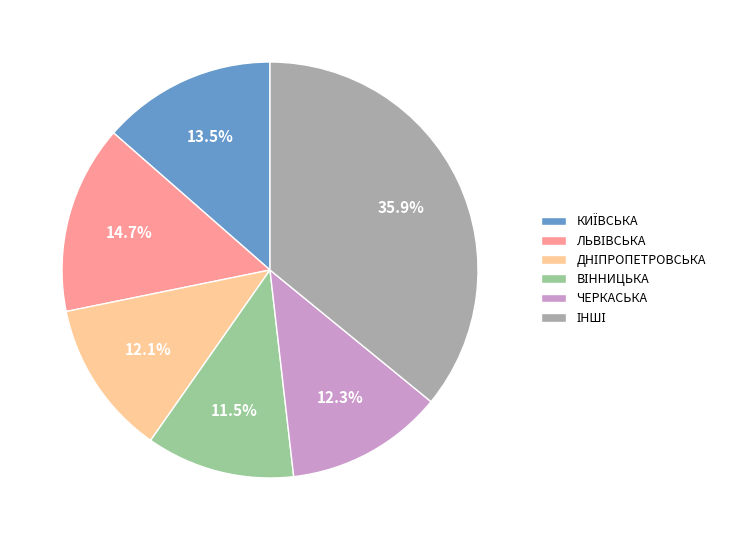

Is there a majority slice in this chart?

No